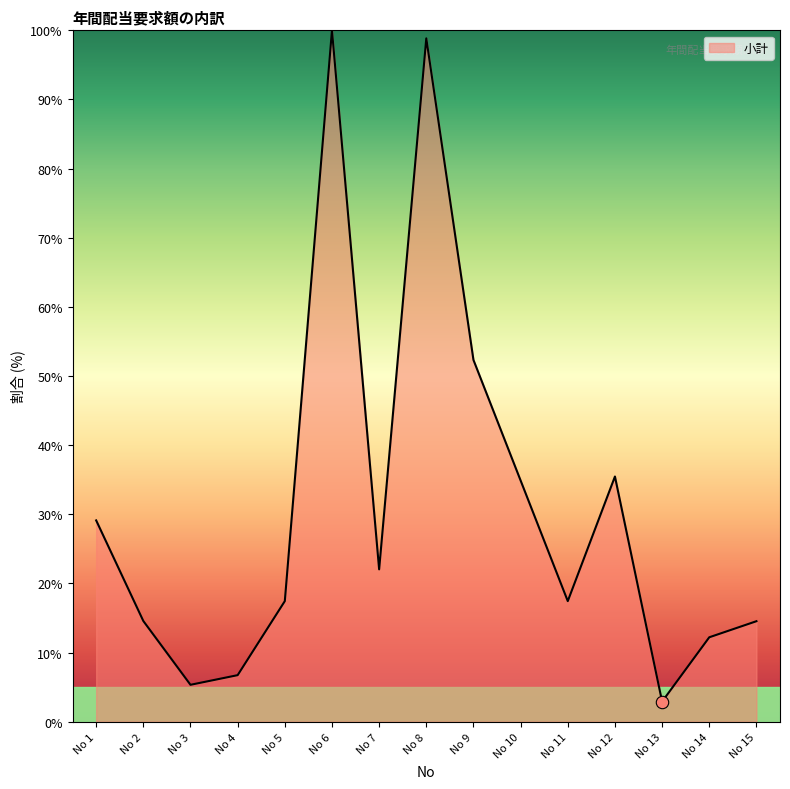

What is the change in value from No 6 to No 10?

-65.1